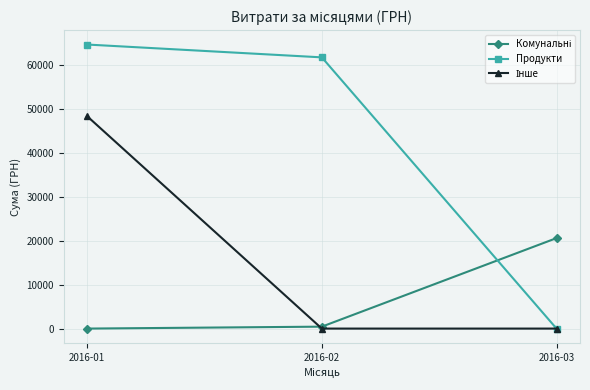

Which series has the largest range (max minus min)?

Продукти